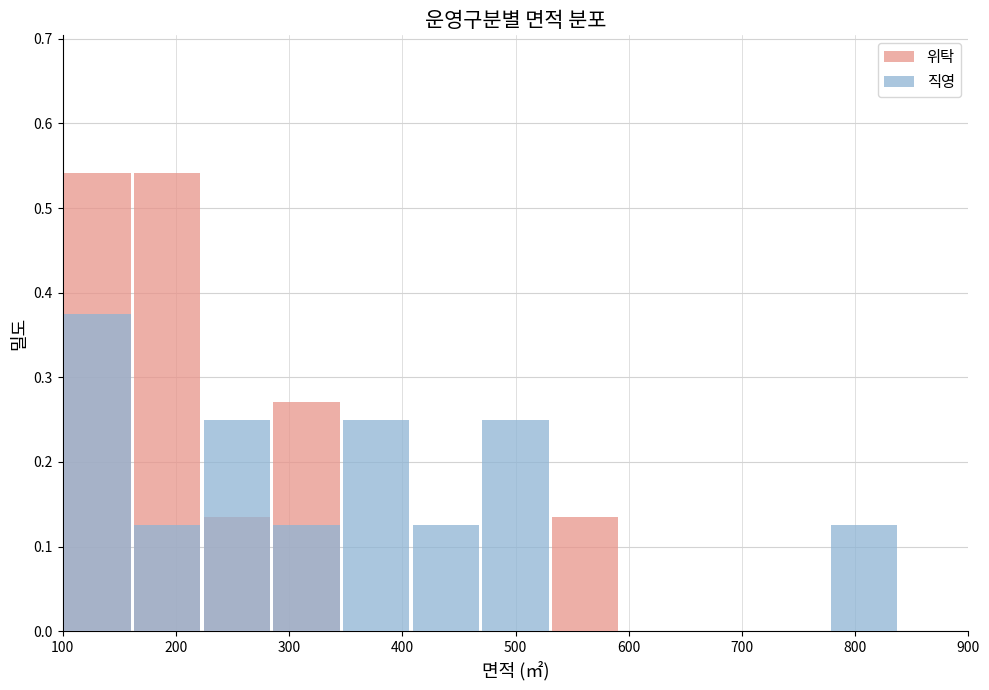

What is the difference between the maximum and minimum values in the 직영 series?

0.4